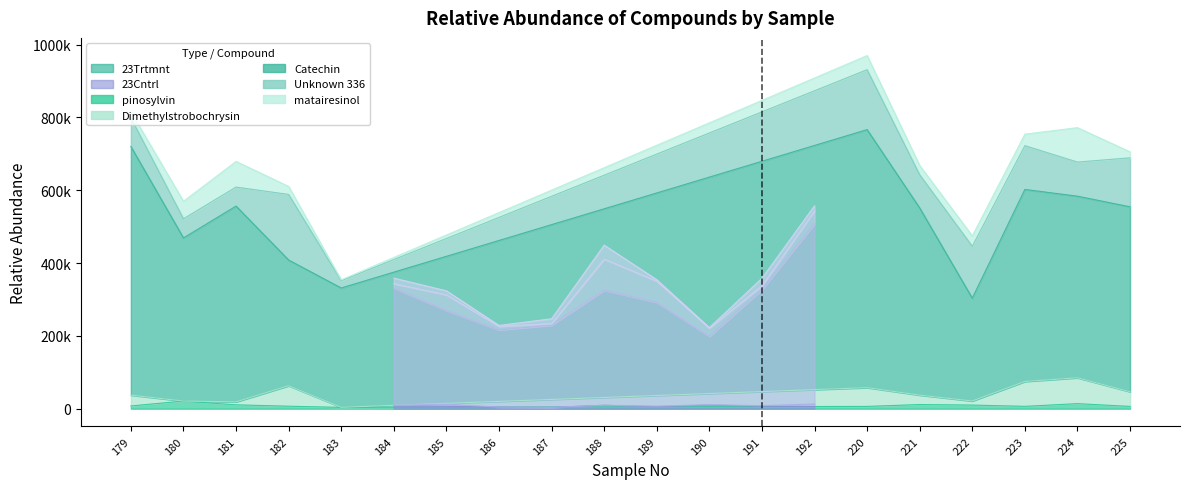

Which series has the largest total across all categories?

Catechin